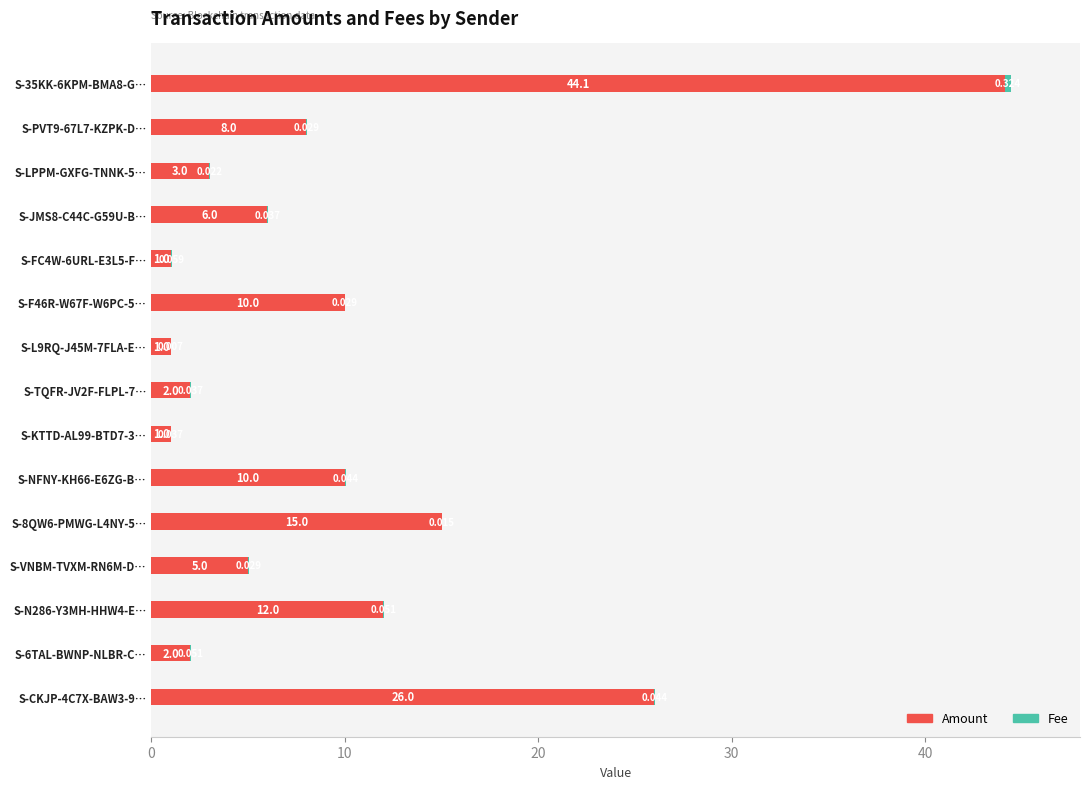

What is the difference between the maximum and minimum values in the Amount series?

43.1